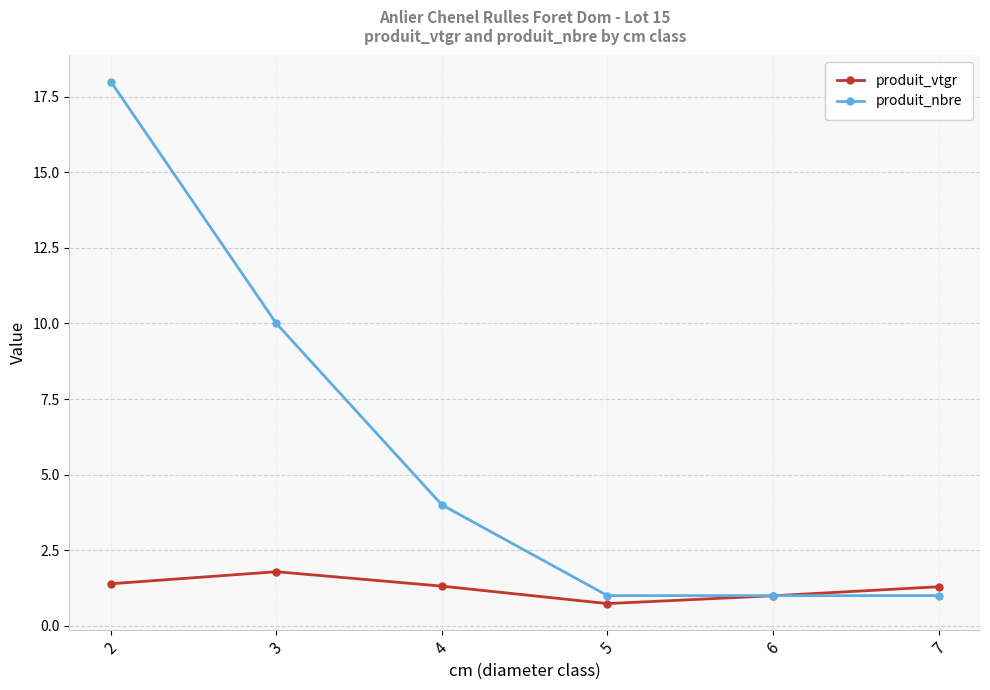

The produit_vtgr series shows 1.4 at 2. True or false?

True